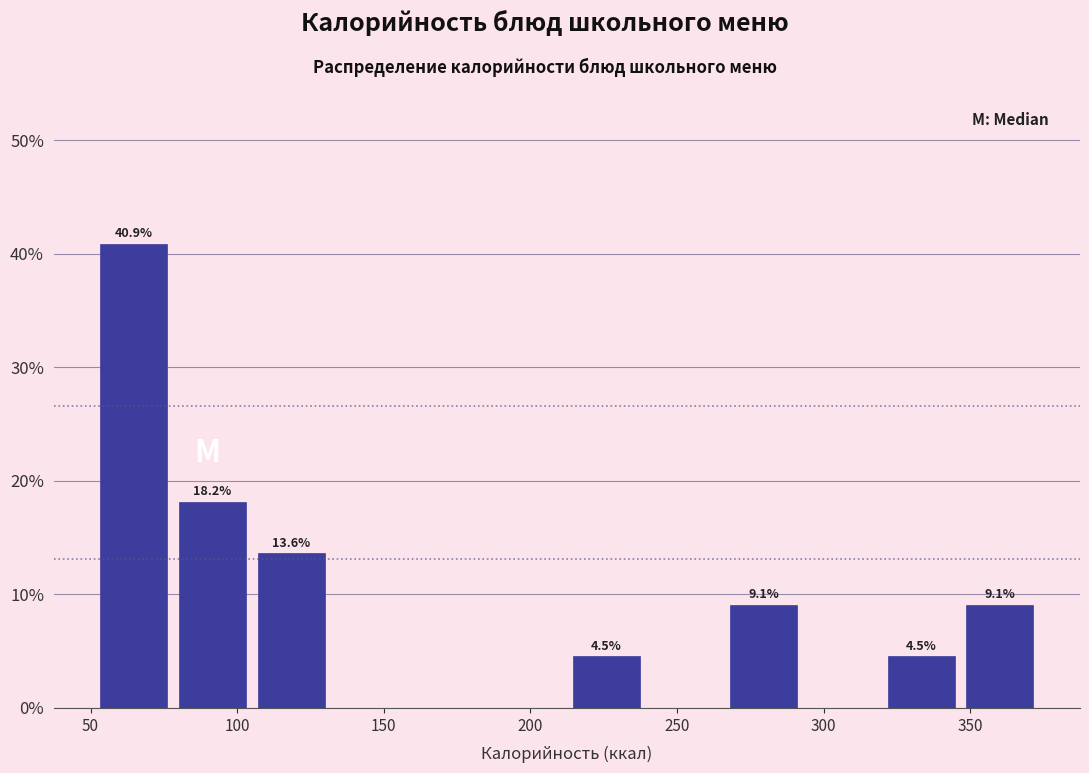

Over which range of the x-axis is the bar tallest?

50 to 80